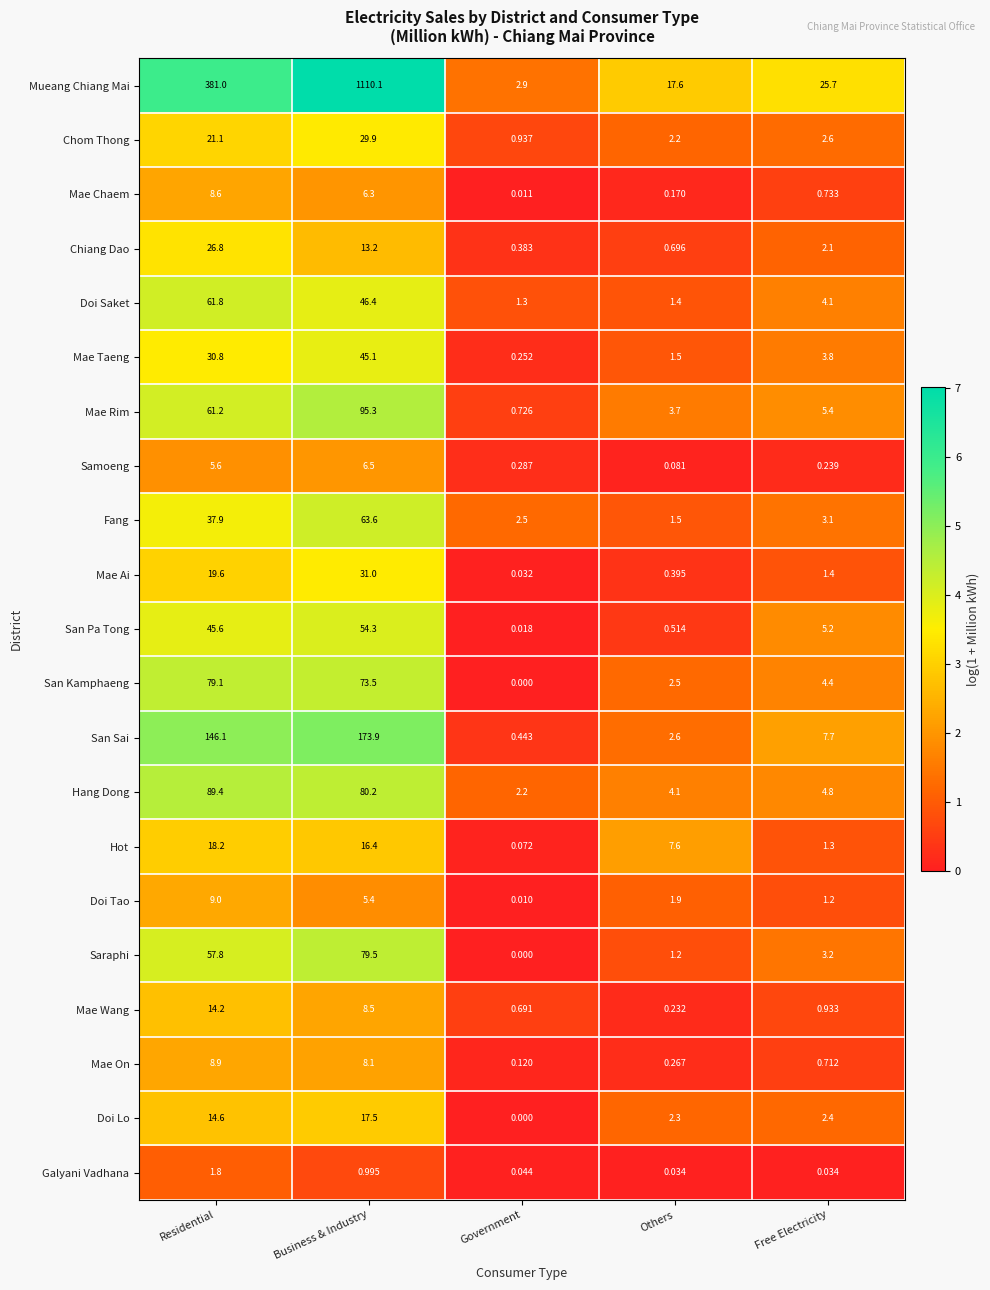

Count the number of categories in the chart.

5